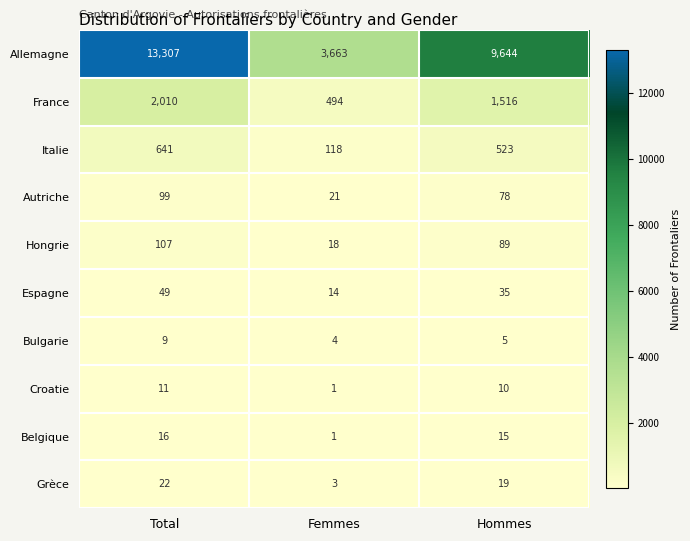

Reading left to right, transcribe all the data shown in this chart.

Allemagne: 13307	3663	9644
France: 2010	494	1516
Italie: 641	118	523
Autriche: 99	21	78
Hongrie: 107	18	89
Espagne: 49	14	35
Bulgarie: 9	4	5
Croatie: 11	1	10
Belgique: 16	1	15
Grèce: 22	3	19